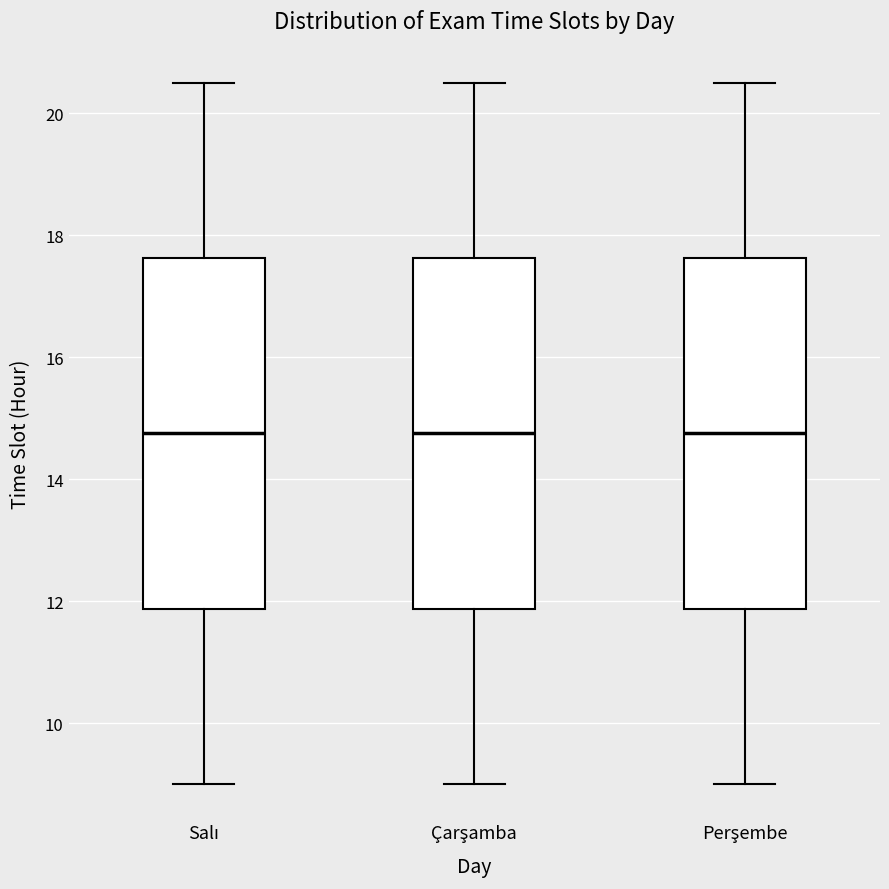

Reading left to right, transcribe this box plot: for each box, give where its median line is, the range the box spans, and where its two whiskers end, as read against the y-axis. The values are not printed on the chart, so give them approximately, as read against the axis.

Salı: median 14.8, box 11.8 to 17.6, whiskers 9.0 to 20.6
Çarşamba: median 14.8, box 11.8 to 17.6, whiskers 9.0 to 20.6
Perşembe: median 14.8, box 11.8 to 17.6, whiskers 9.0 to 20.6